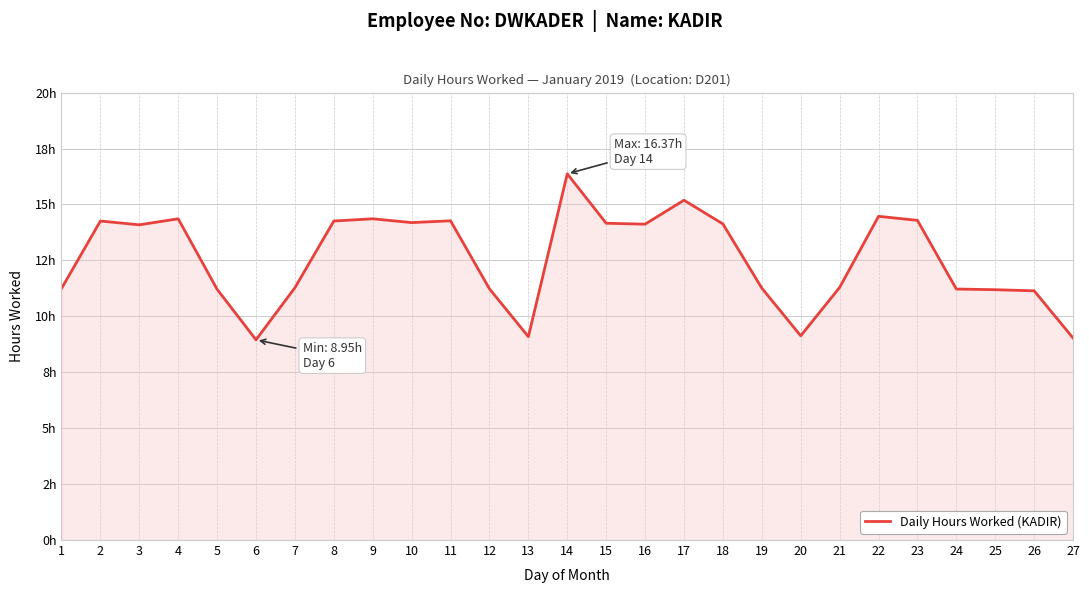

Does the chart display data point markers on the line(s)?

No